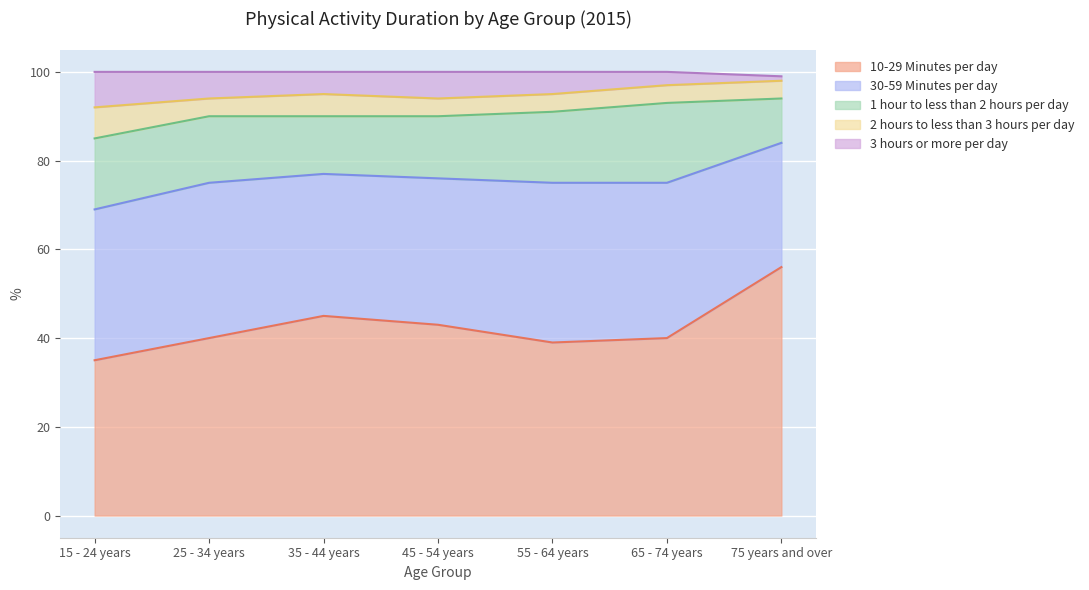

What are all the series names shown in the legend?

10-29 Minutes per day, 30-59 Minutes per day, 1 hour to less than 2 hours per day, 2 hours to less than 3 hours per day, 3 hours or more per day